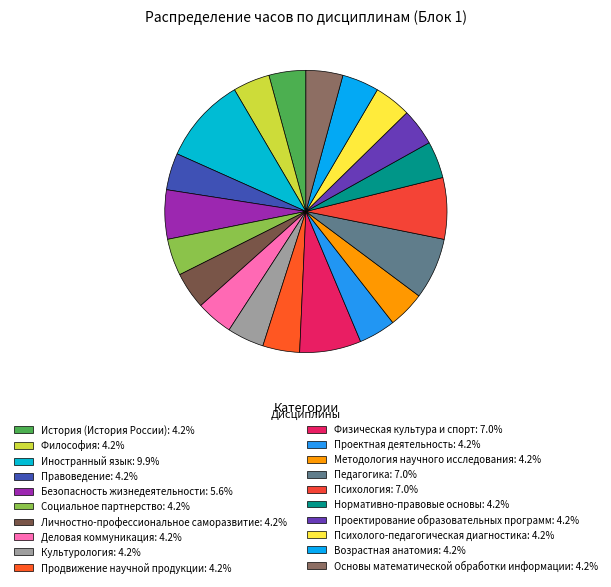

Which category has the biggest portion of the pie?

Иностранный язык